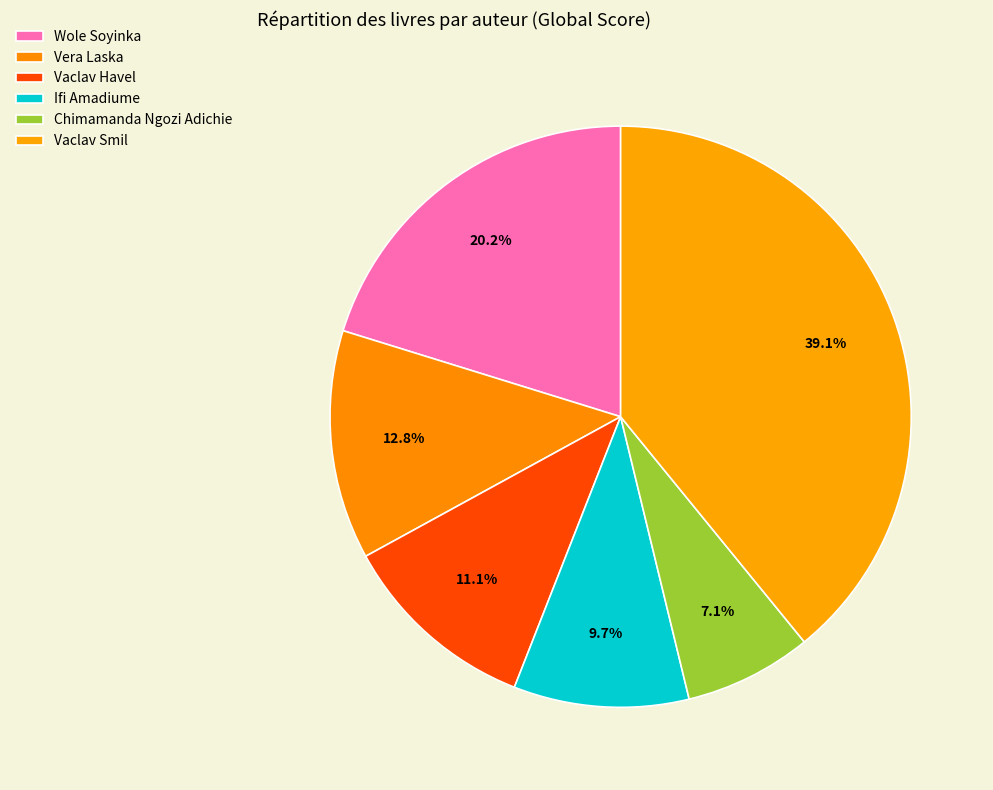

Rank the categories by value from highest to lowest.

Vaclav Smil, Wole Soyinka, Vera Laska, Vaclav Havel, Ifi Amadiume, Chimamanda Ngozi Adichie